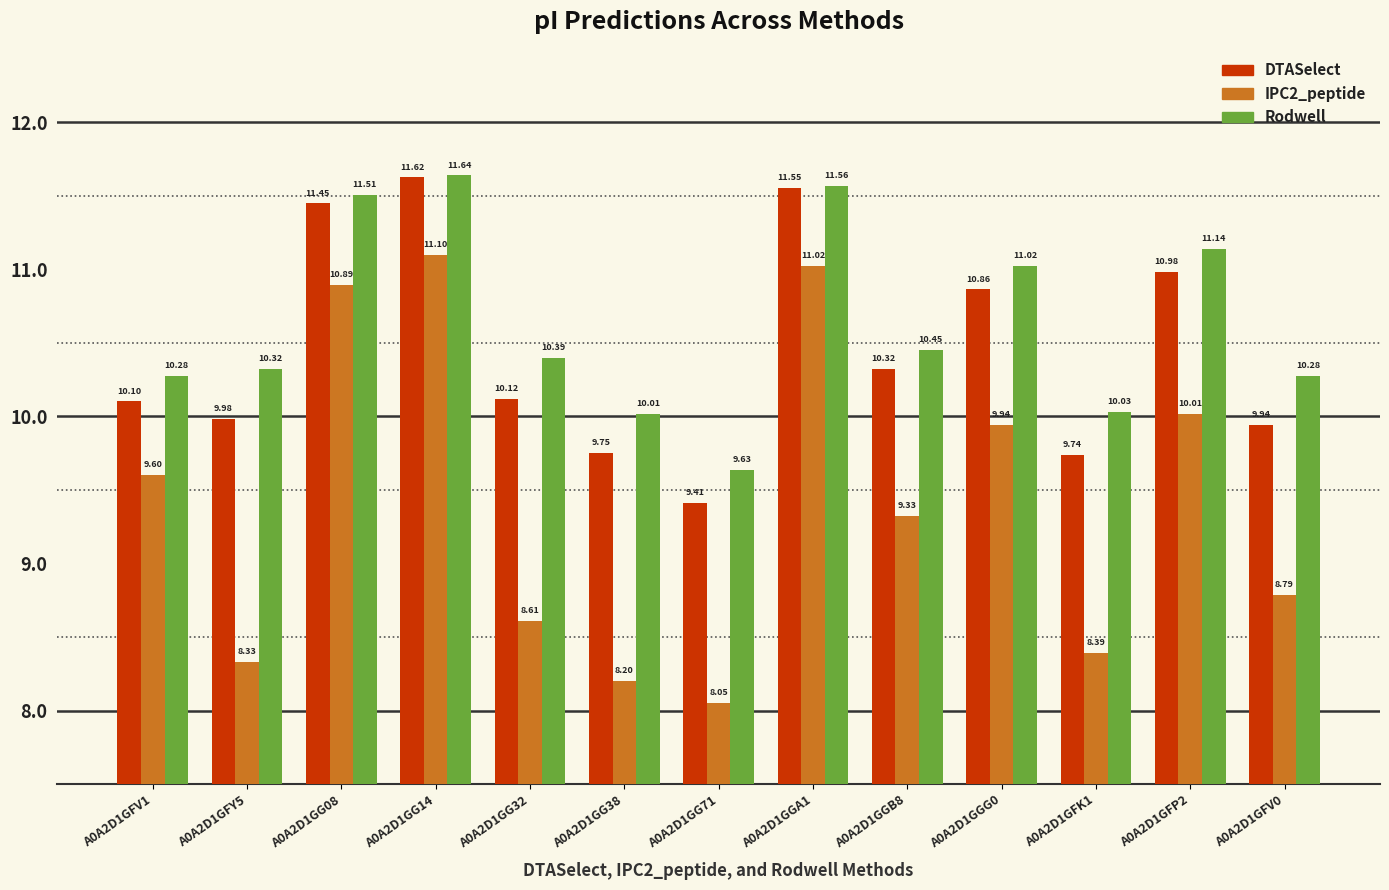

What are all the series names shown in the legend?

DTASelect, IPC2_peptide, Rodwell